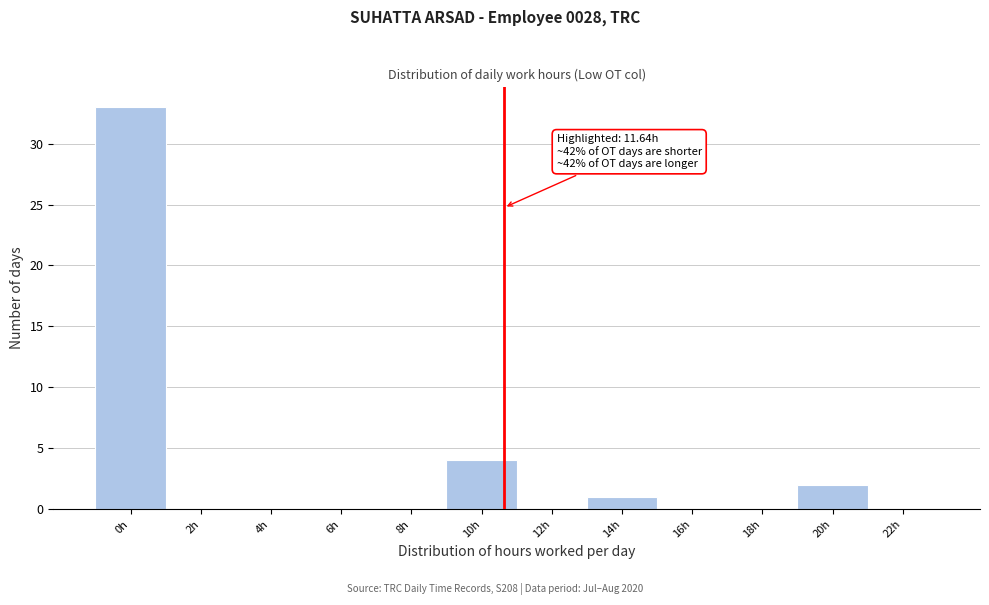

Reading left to right, what are all the values shown in this chart?

0h=33	2h=0	4h=0	6h=0	8h=0	10h=4	12h=0	14h=1	16h=0	18h=0	20h=2	22h=0